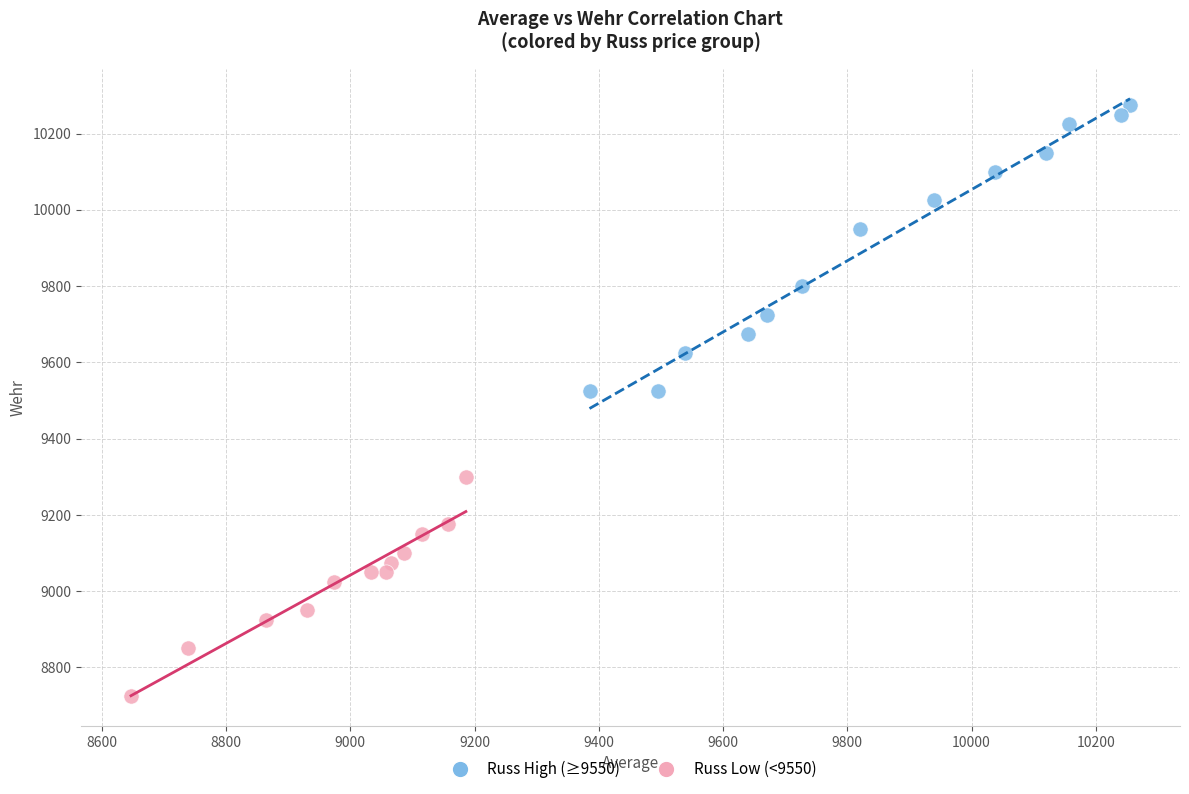

Which series reaches the maximum Y coordinate?

Russ High (≥9550)